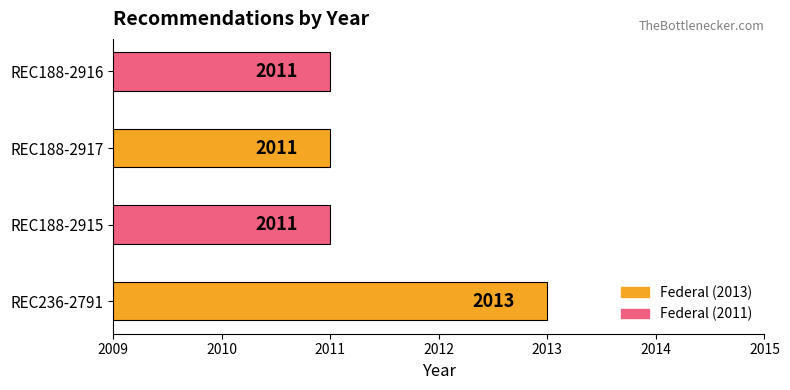

Are the bars grouped side by side (vs. stacked)?

No